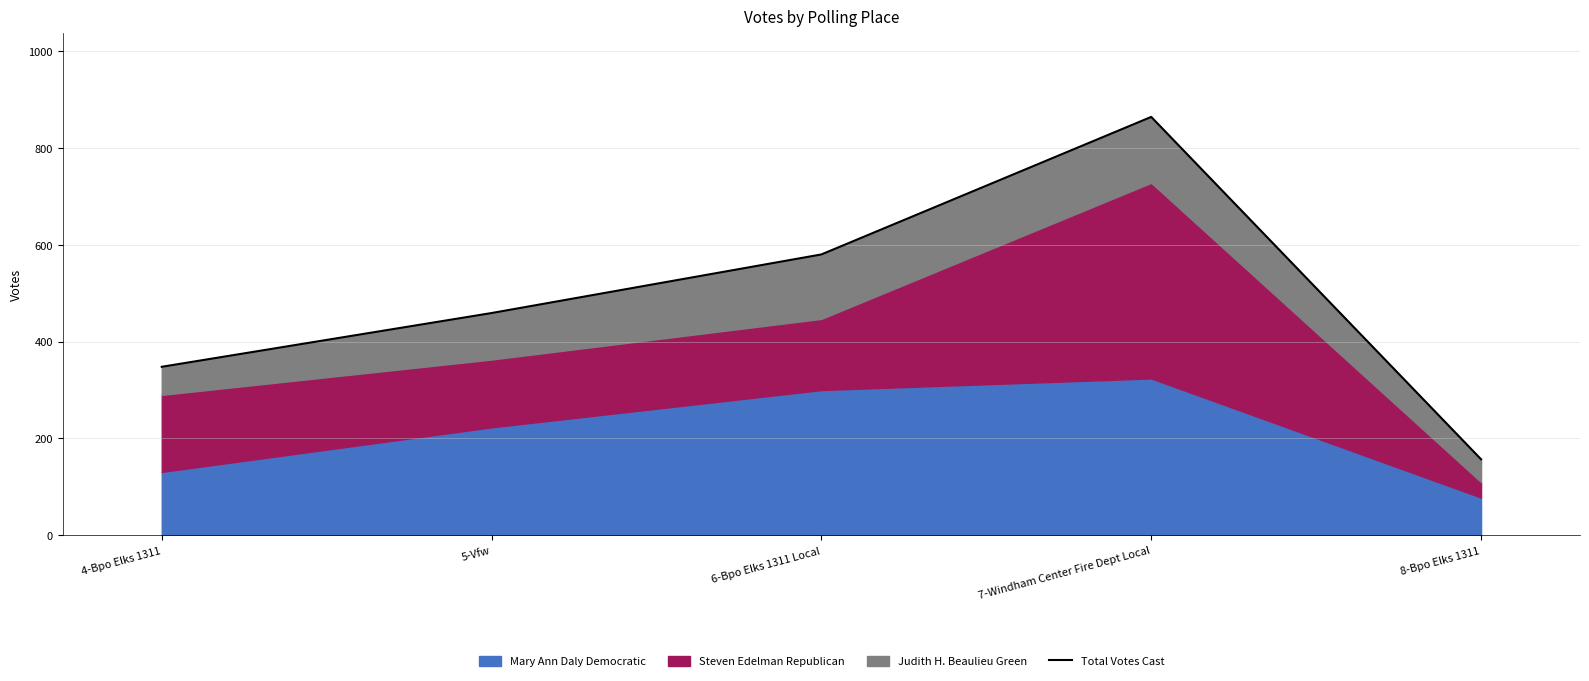

What is the minimum value shown in the chart?

157